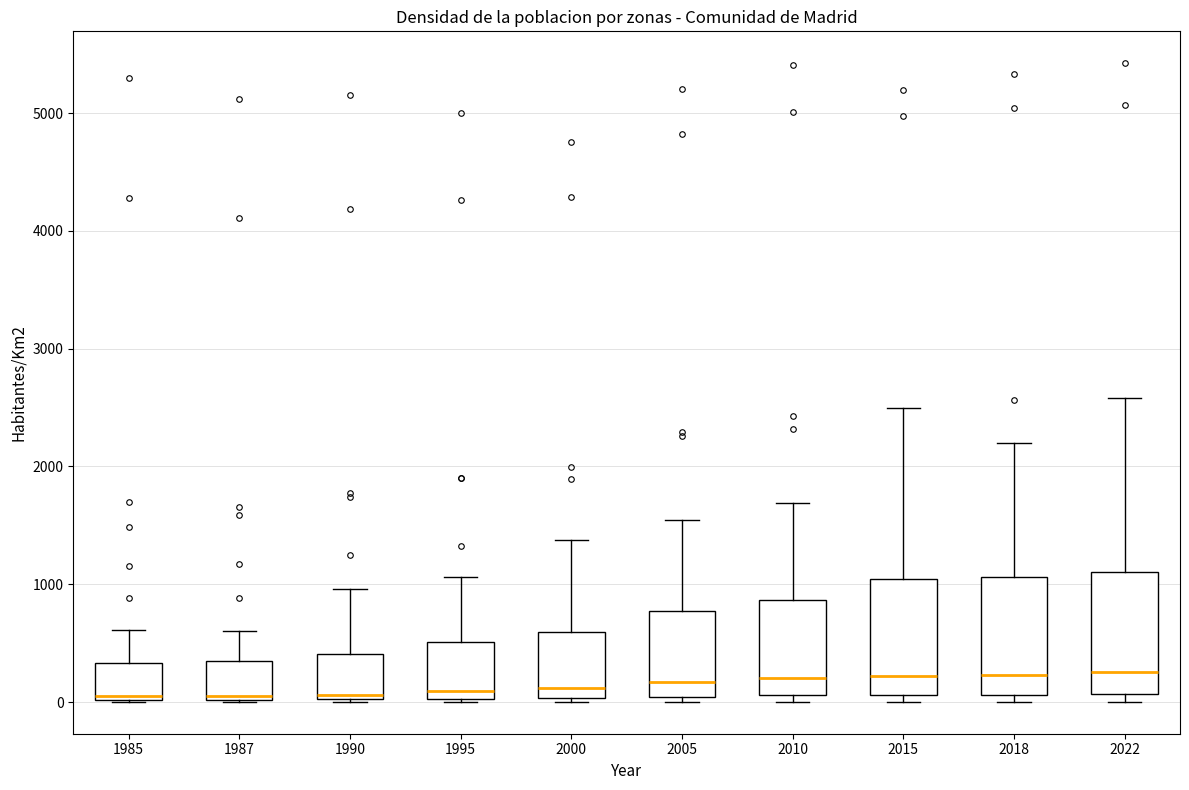

Reading left to right, transcribe this box plot: for each box, give where its median line is, the range the box spans, and where its two whiskers end, as read against the y-axis. The values are not printed on the chart, so give them approximately, as read against the axis.

1985: median 100, box 0 to 300, whiskers 0 to 600
1987: median 100, box 0 to 300, whiskers 0 to 600
1990: median 100, box 0 to 400, whiskers 0 to 1000
1995: median 100, box 0 to 500, whiskers 0 to 1100
2000: median 100, box 0 to 600, whiskers 0 (just below the box's lower edge) to 1400
2005: median 200, box 0 to 800, whiskers 0 (just below the box's lower edge) to 1500
2010: median 200, box 100 to 900, whiskers 0 to 1700
2015: median 200, box 100 to 1000, whiskers 0 to 2500
2018: median 200, box 100 to 1100, whiskers 0 to 2200
2022: median 300, box 100 to 1100, whiskers 0 to 2600